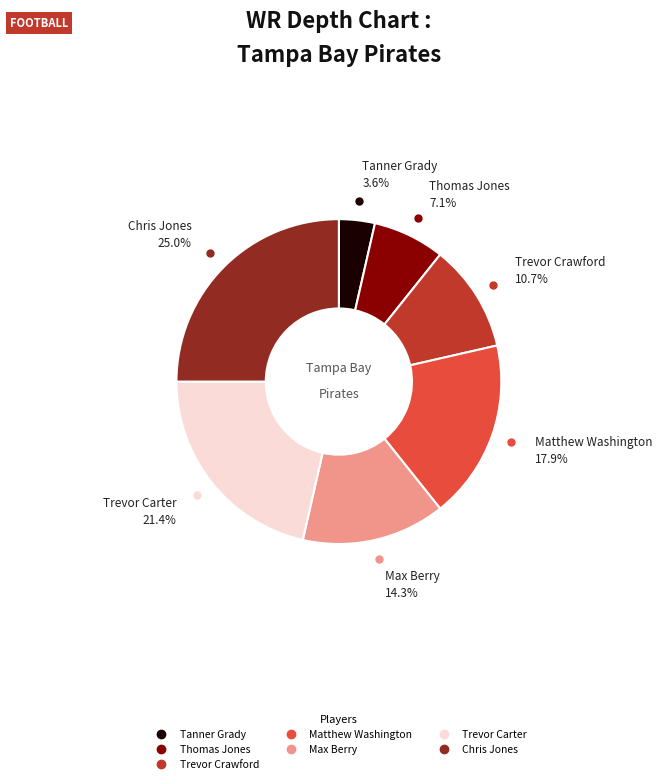

True or false: Thomas Jones accounts for 7% of the total.

True